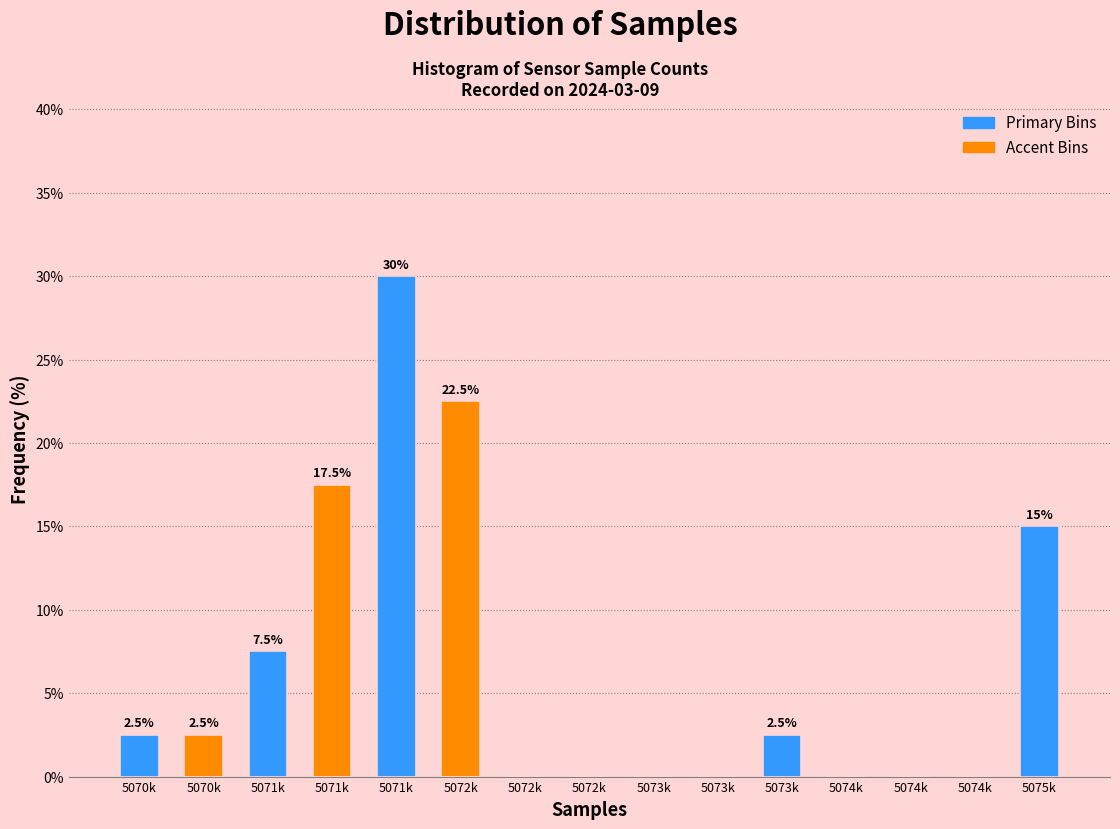

How many distinct data groups are displayed?

1